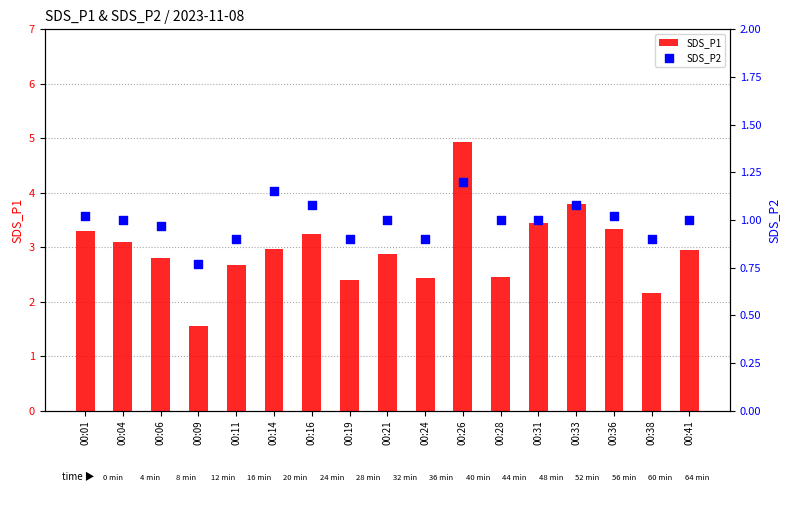

Is the value of SDS_P2 at 00:36 greater than the value of SDS_P1 at 00:28?

No